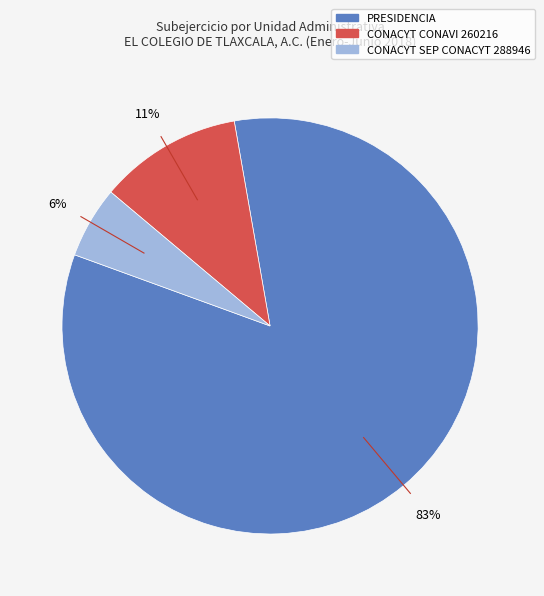

How many slices are in this pie chart?

3